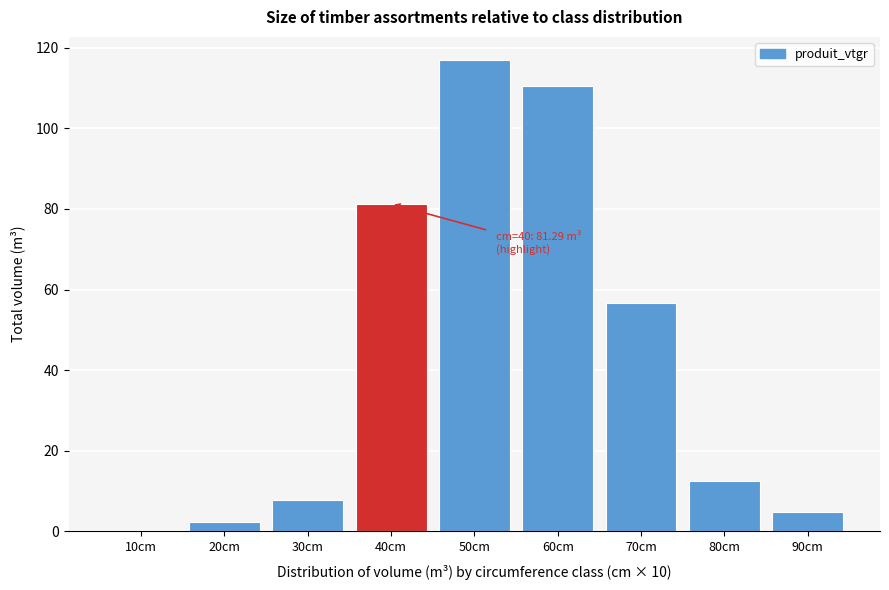

What is the sum of all values?

392.5